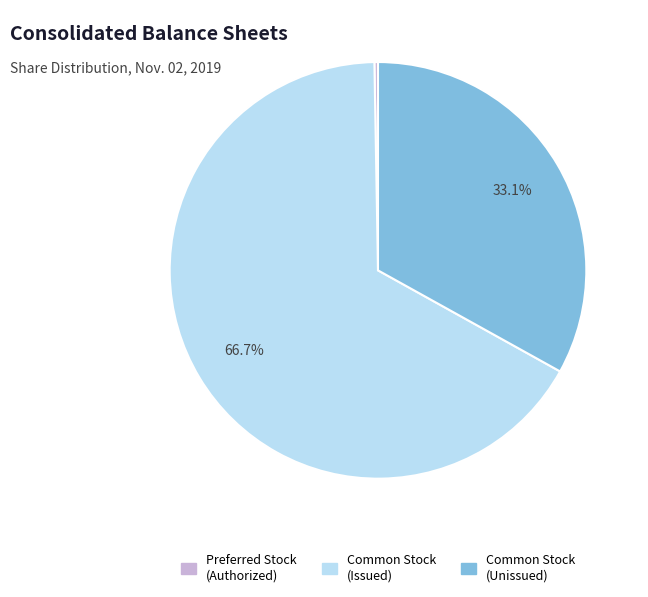

Which category has the biggest portion of the pie?

Common Stock (Issued)